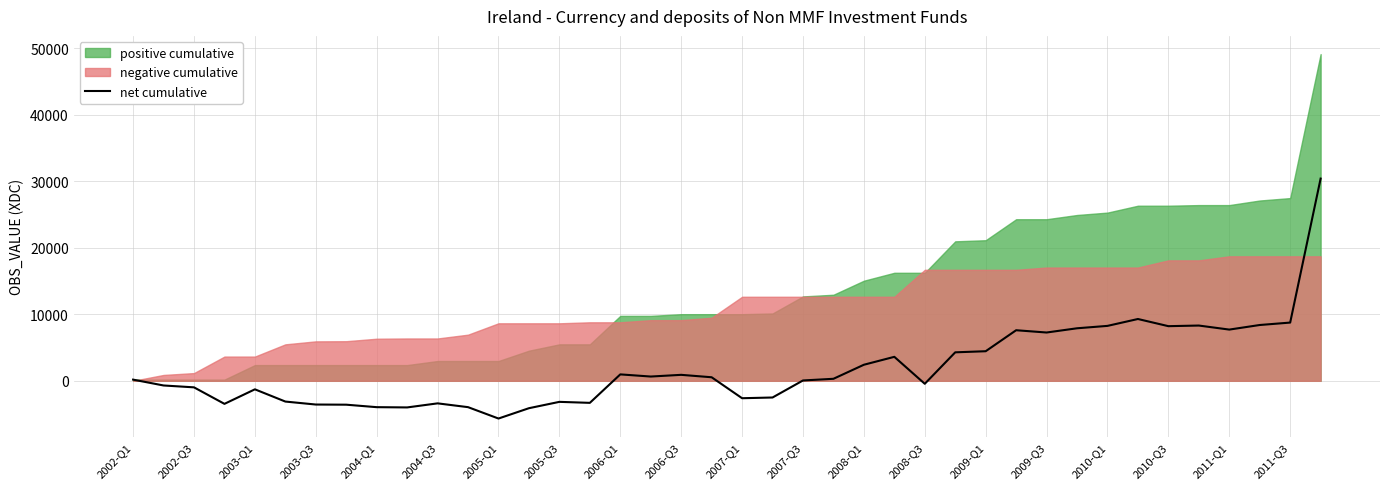

What is the change in value from 24 to 37?

+5978